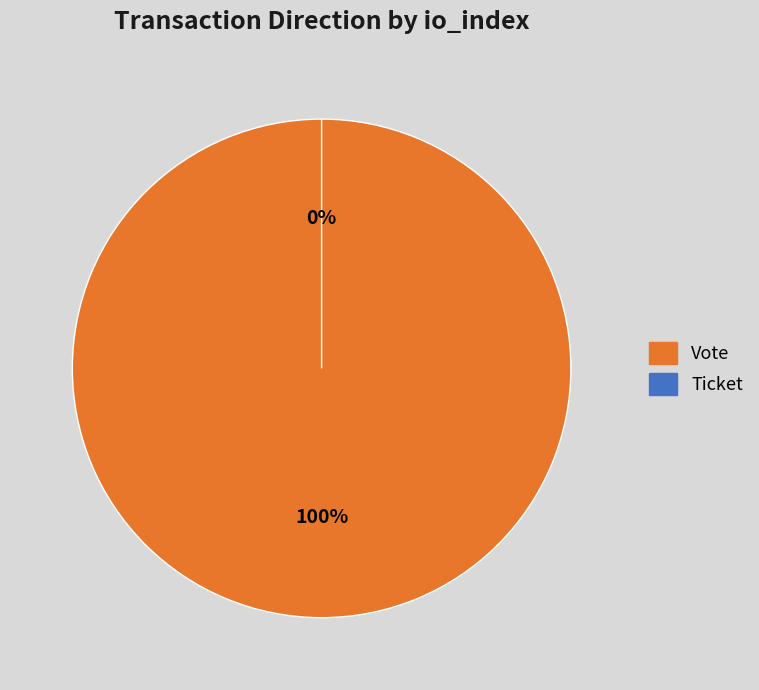

How many segments does this pie chart have?

2